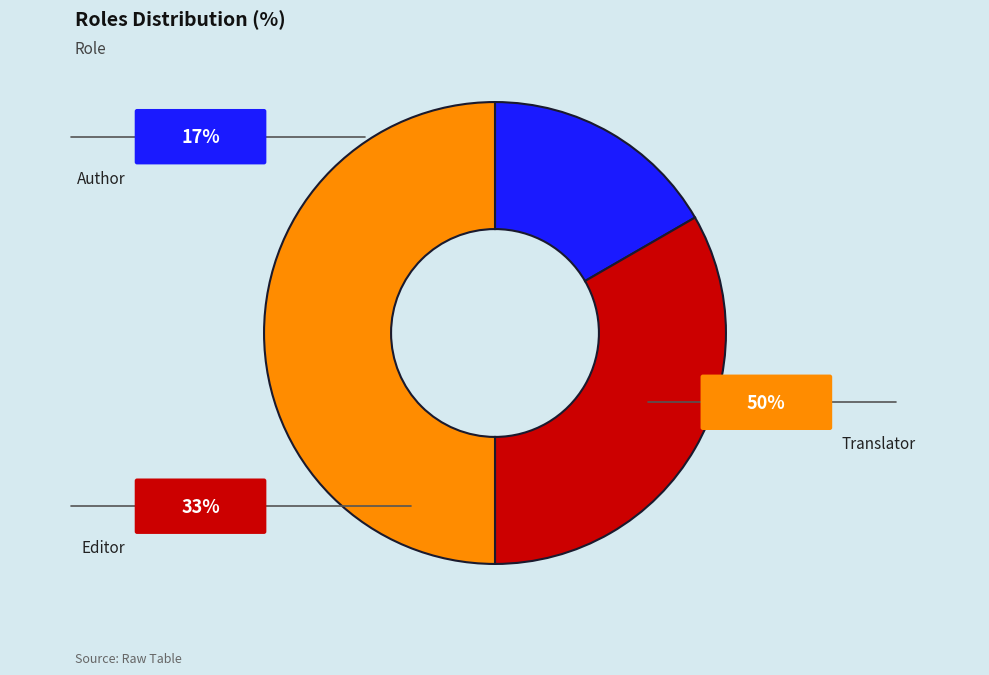

To the nearest percent, what portion does Author represent?

17%